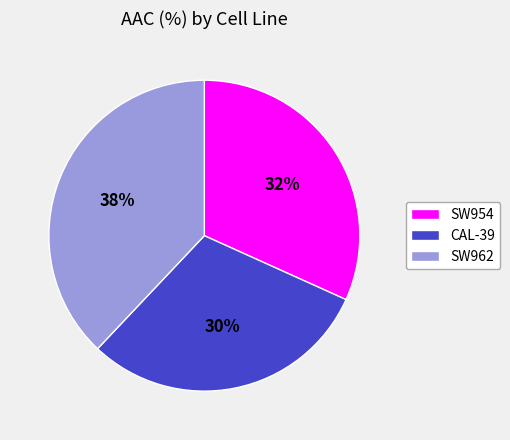

Is it true that SW954 is 32% of the pie?

True